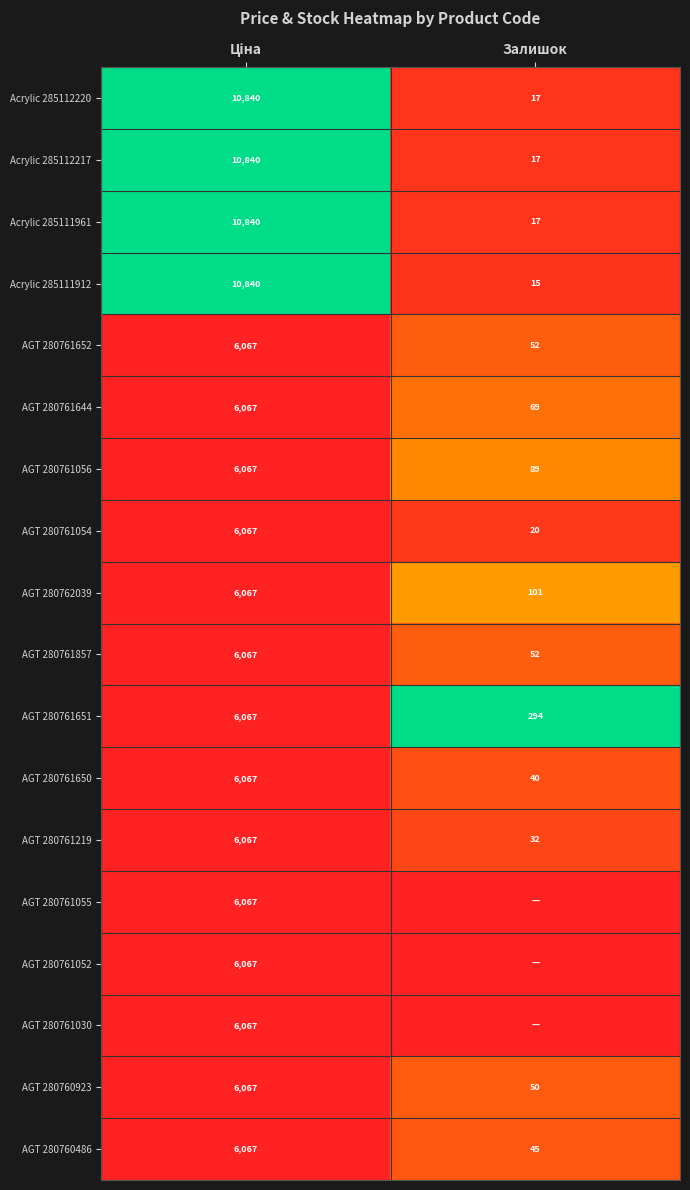

At which category is the sum across all series the highest?

Ціна